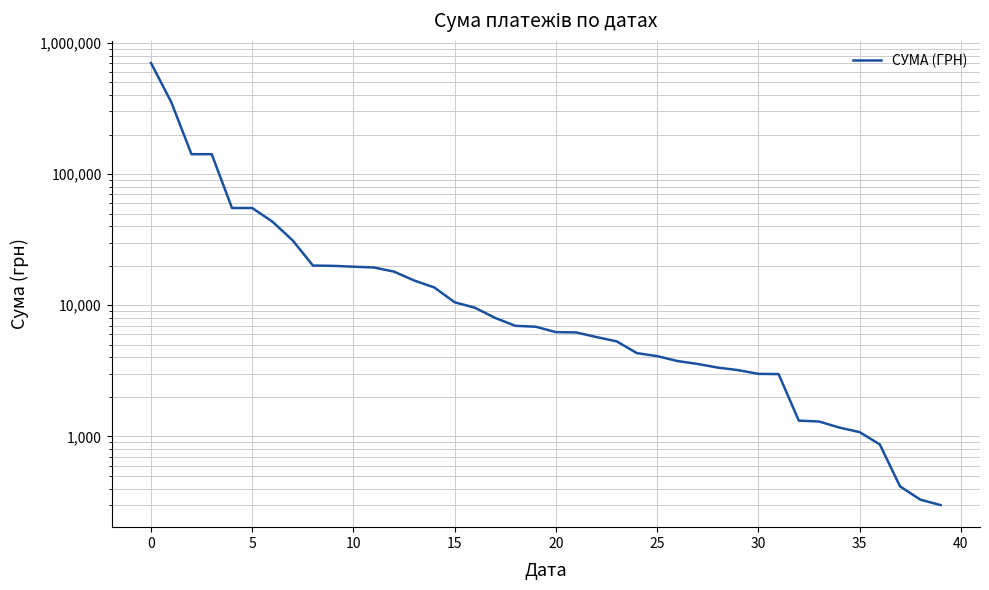

What is the greatest value displayed?

702191.3